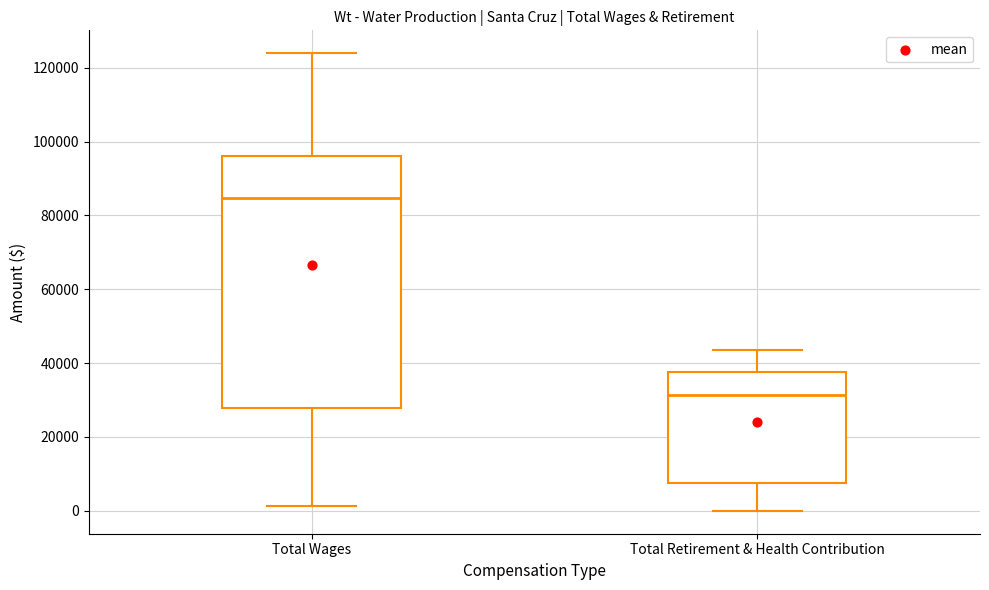

Reading left to right, transcribe this box plot: for each box, give where its median line is, the range the box spans, and where its two whiskers end, as read against the y-axis. The values are not printed on the chart, so give them approximately, as read against the axis.

Total Wages: median 84000, box 28000 to 96000, whiskers 2000 to 124000
Total Retirement & Health Contribution: median 32000, box 8000 to 38000, whiskers 0 to 44000